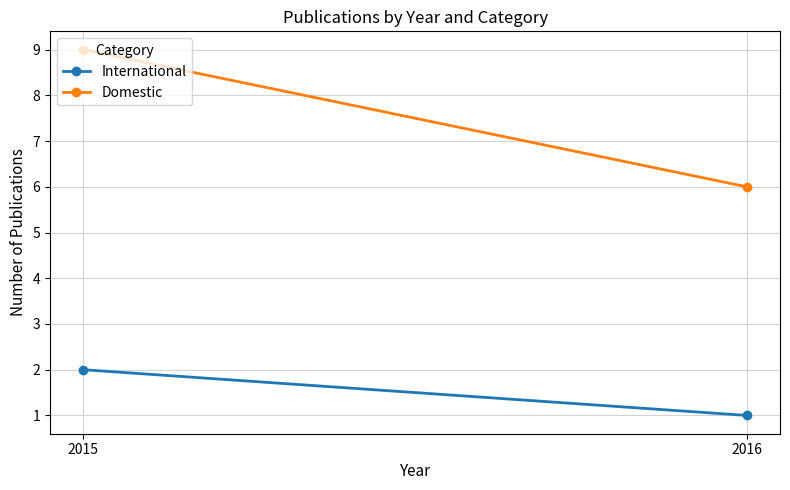

Which series has the largest total across all categories?

Domestic